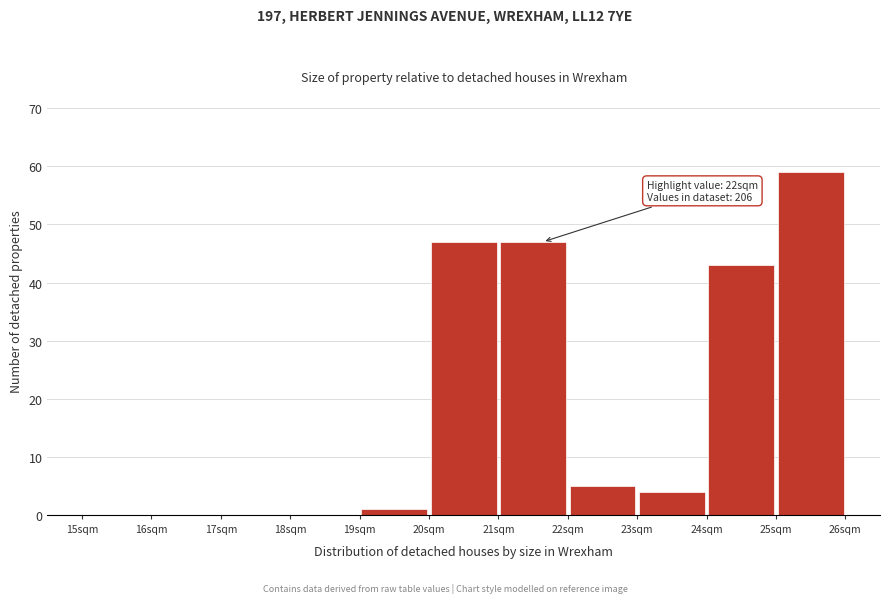

Which range on the x-axis has the tallest bar?

25 to 26